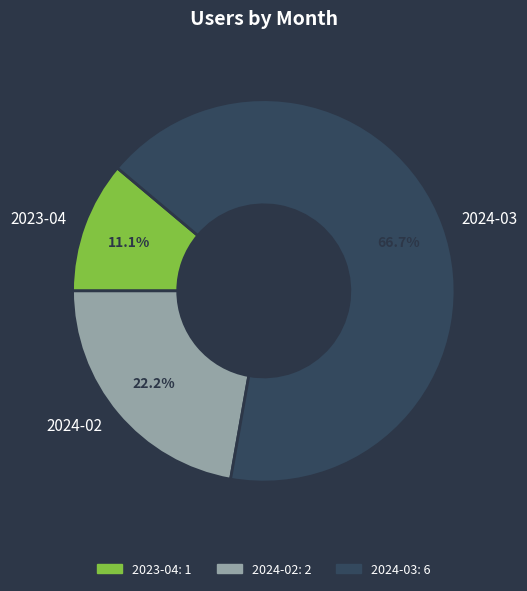

Rank the categories by value from highest to lowest.

2024-03, 2024-02, 2023-04